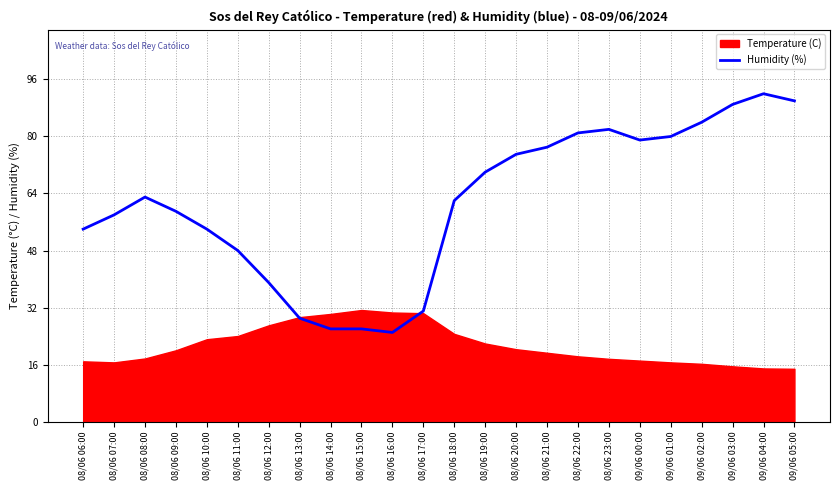

What is the difference between the maximum and minimum values?

67